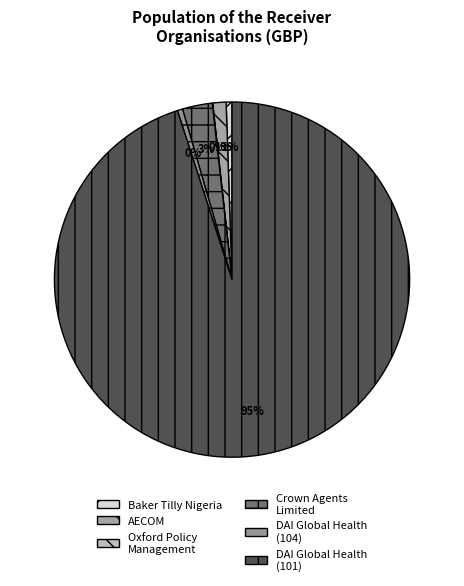

The DAI Global Health (104) slice represents 1% of the pie. True or false?

False